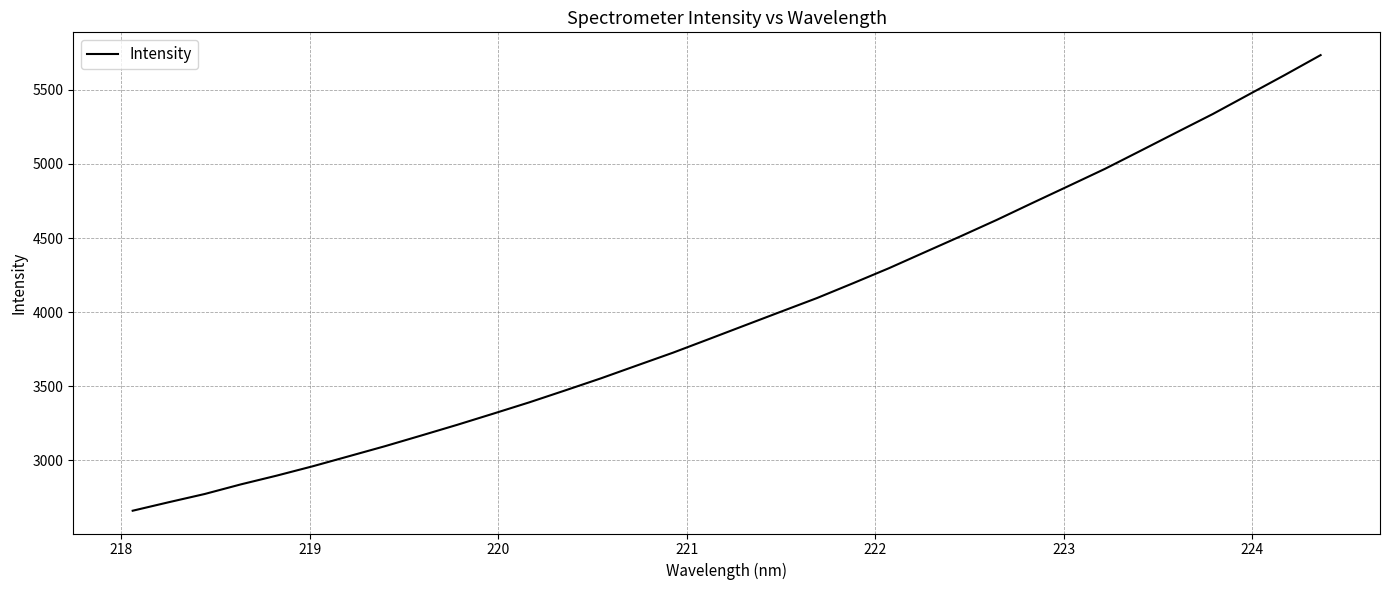

What is the maximum value shown in the chart?

5733.5